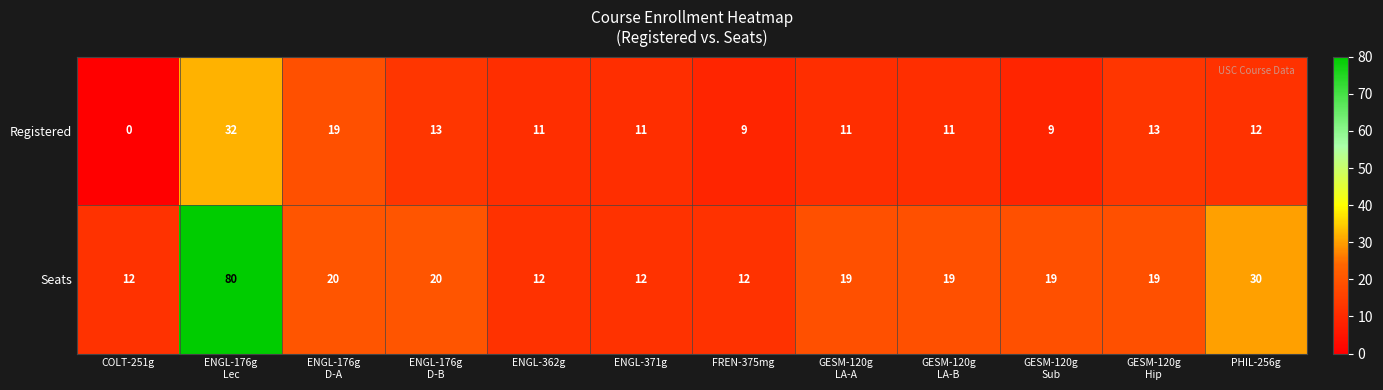

Which series has the largest total across all categories?

Seats